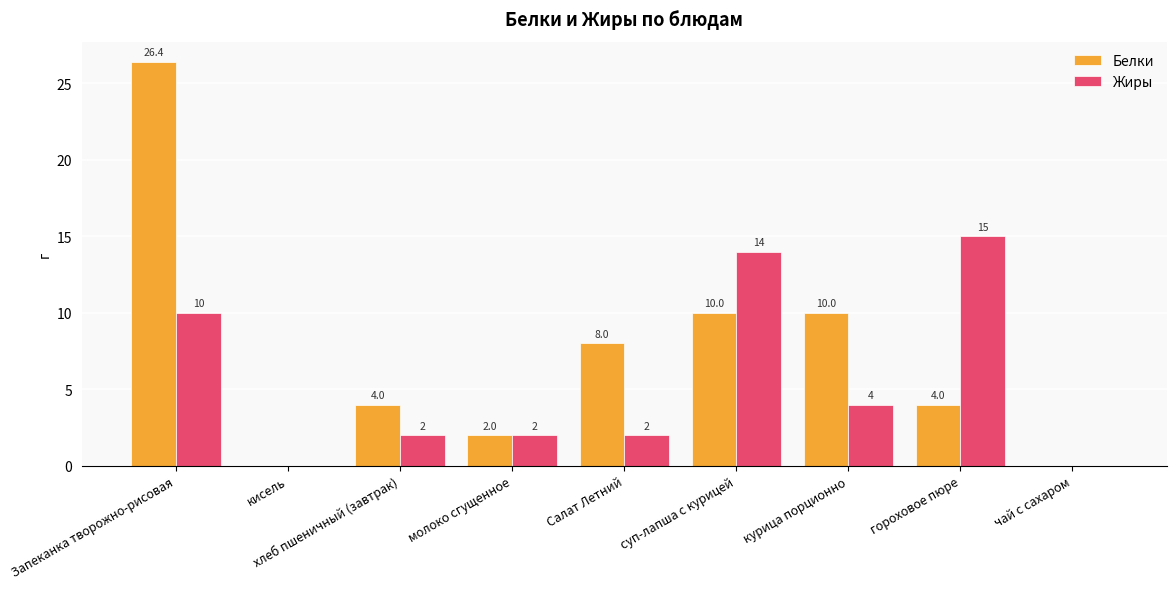

Reading left to right, transcribe all the data shown in this chart.

Белки: 26.4	0.0	4.0	2.0	8.0	10.0	10.0	4.0	0.0
Жиры: 10.0	0.0	2.0	2.0	2.0	14.0	4.0	15.0	0.0